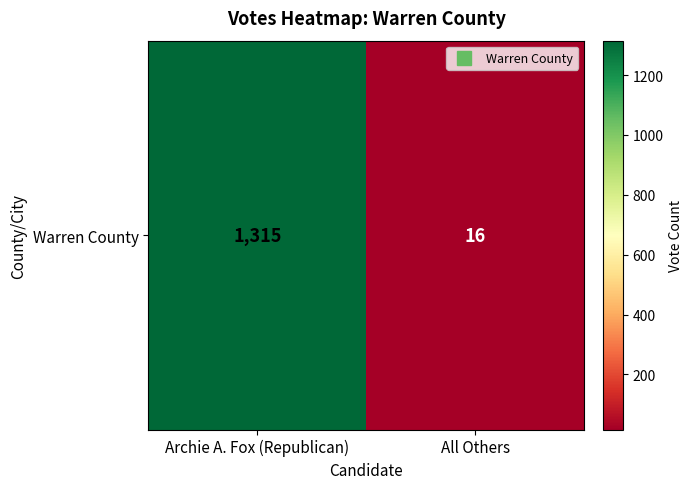

Which label corresponds to the largest value in the chart?

Archie A. Fox (Republican)